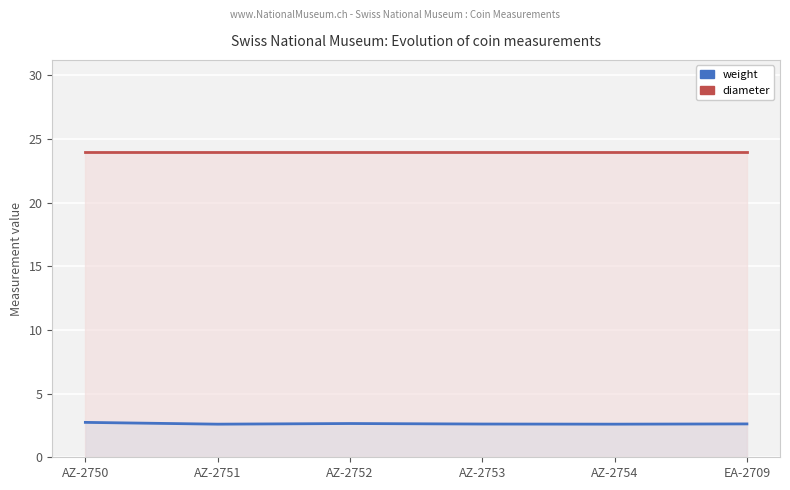

What is the sum of the weight values at AZ-2754 and AZ-2753?

5.2